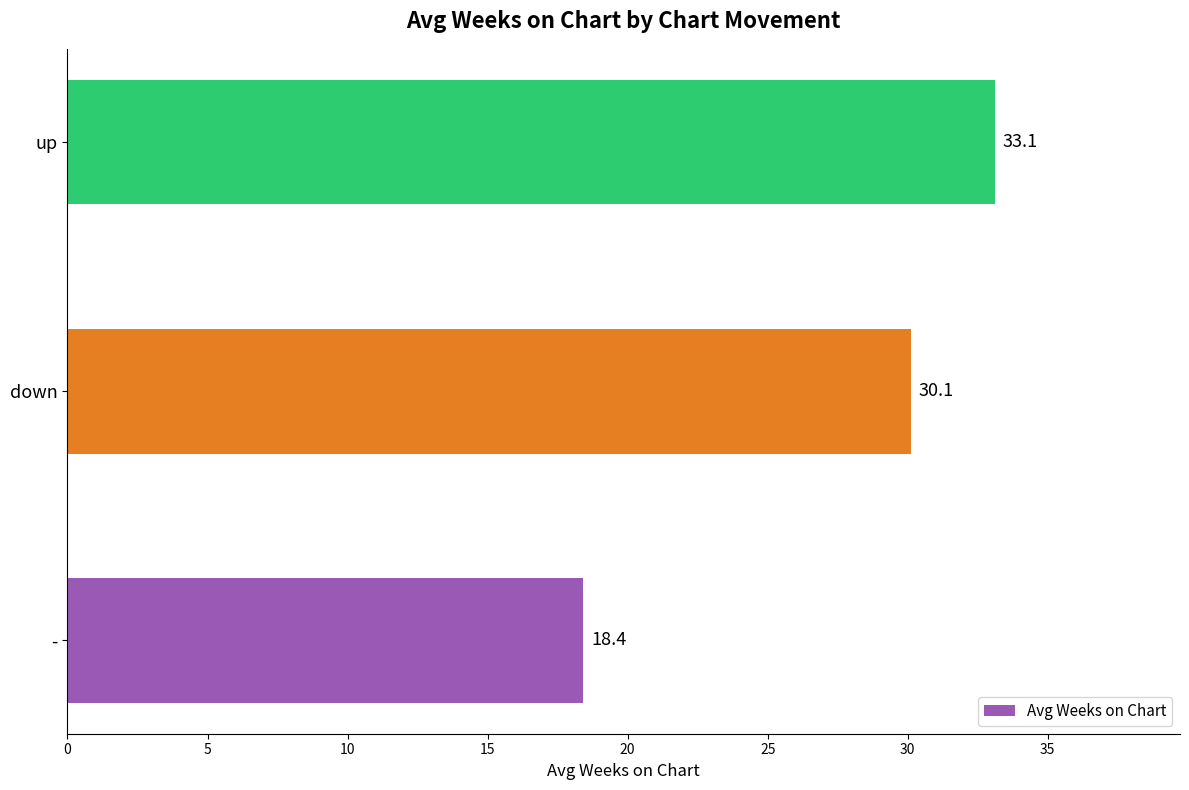

What is the change in value from down to up?

+3.0